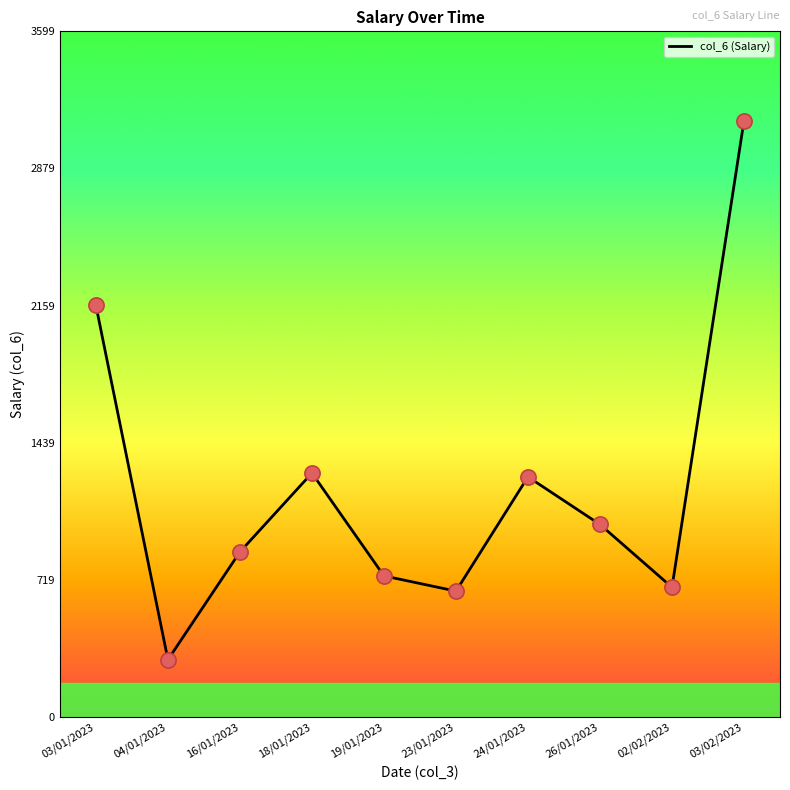

What is the change in value from 24/01/2023 to 26/01/2023?

-250